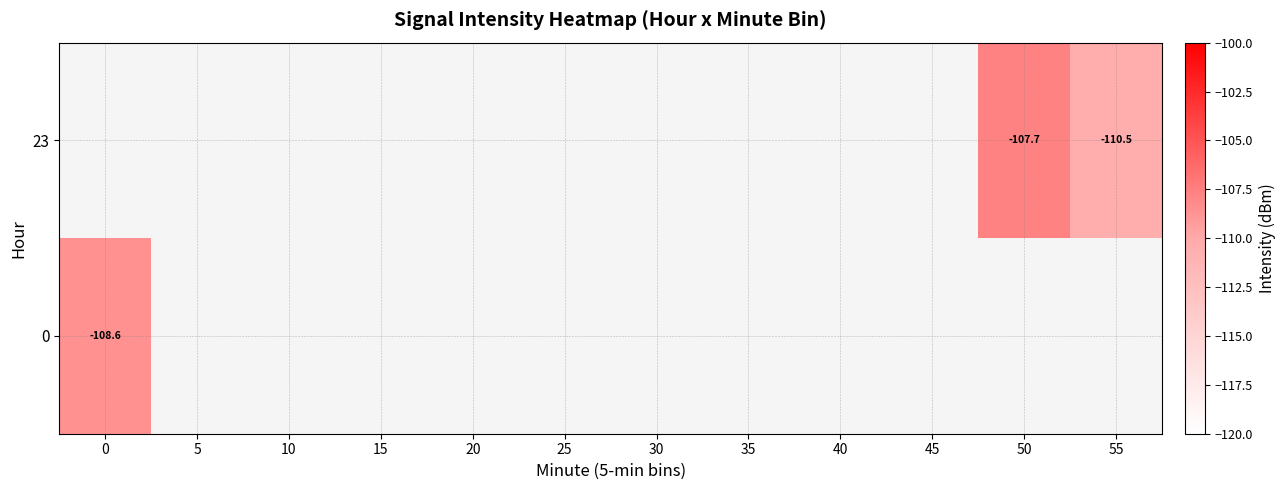

What is the smallest value displayed?

-110.5